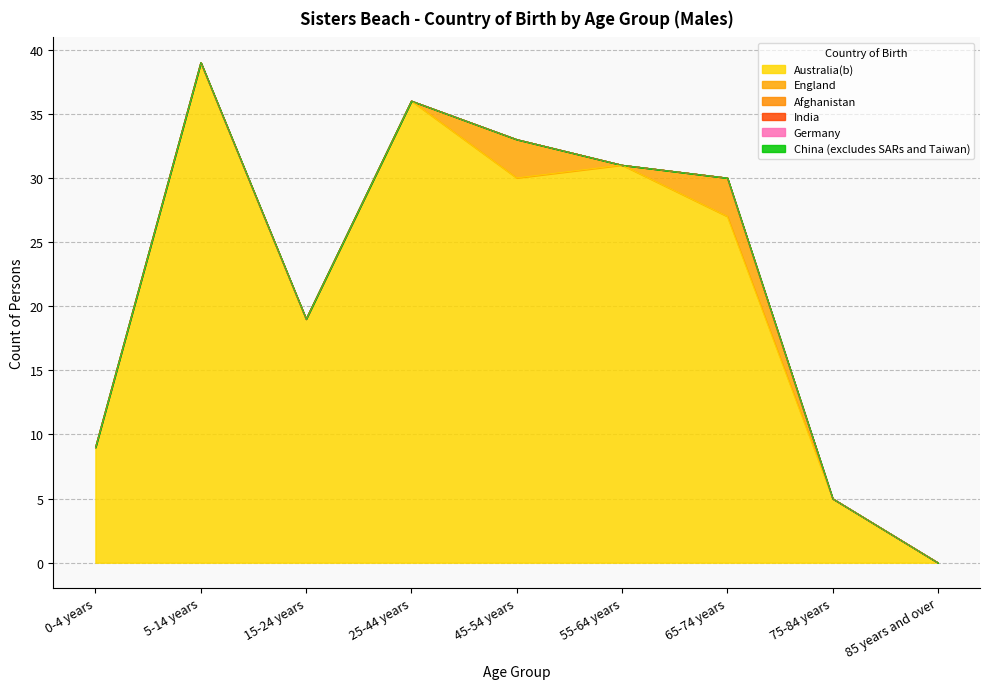

At 85 years and over, list the series in order from smallest to largest.

Australia(b), England, Afghanistan, India, Germany, China (excludes SARs and Taiwan)